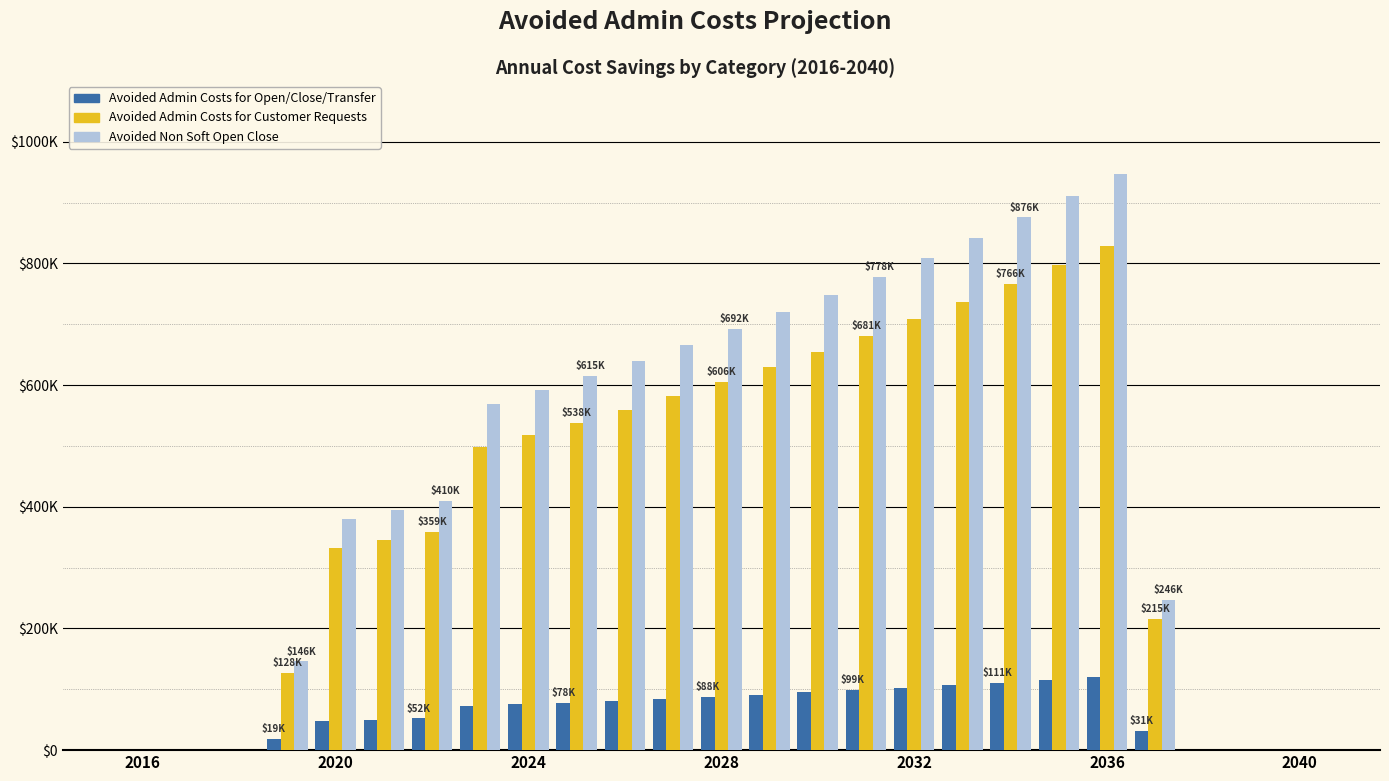

What are all the series names shown in the legend?

Avoided Admin Costs for Open/Close/Transfer, Avoided Admin Costs for Customer Requests, Avoided Non Soft Open Close